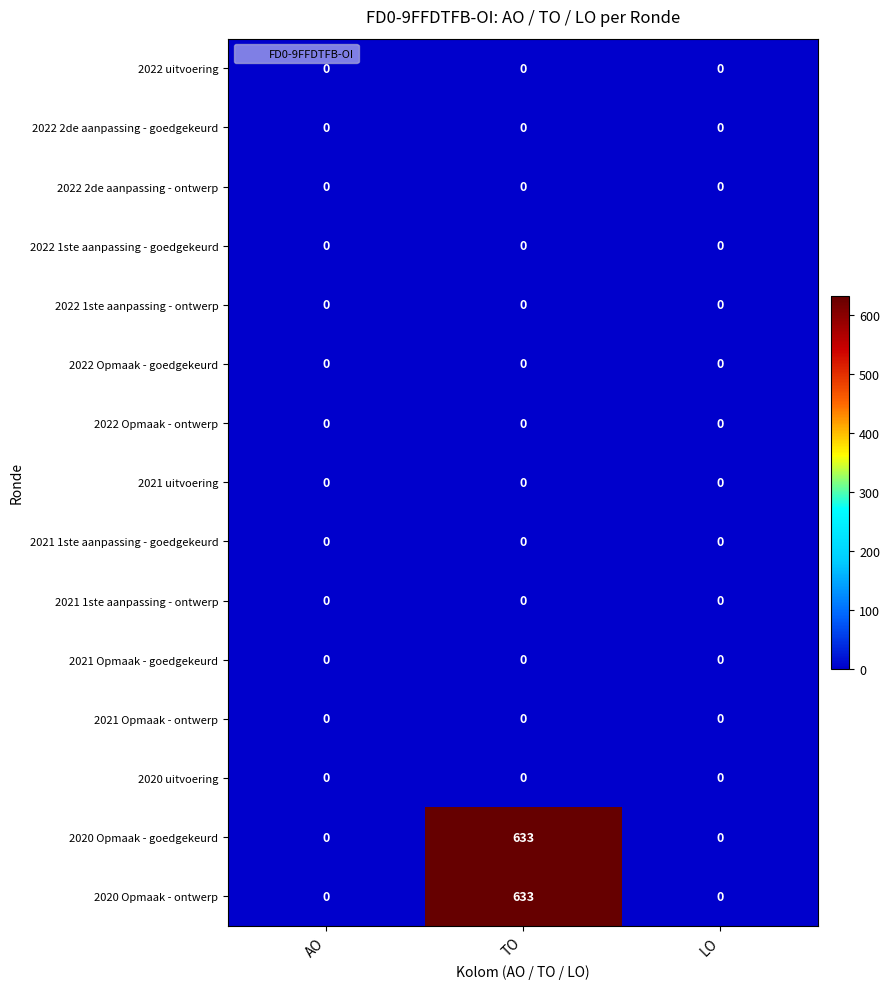

At which category is the sum across all series the highest?

TO